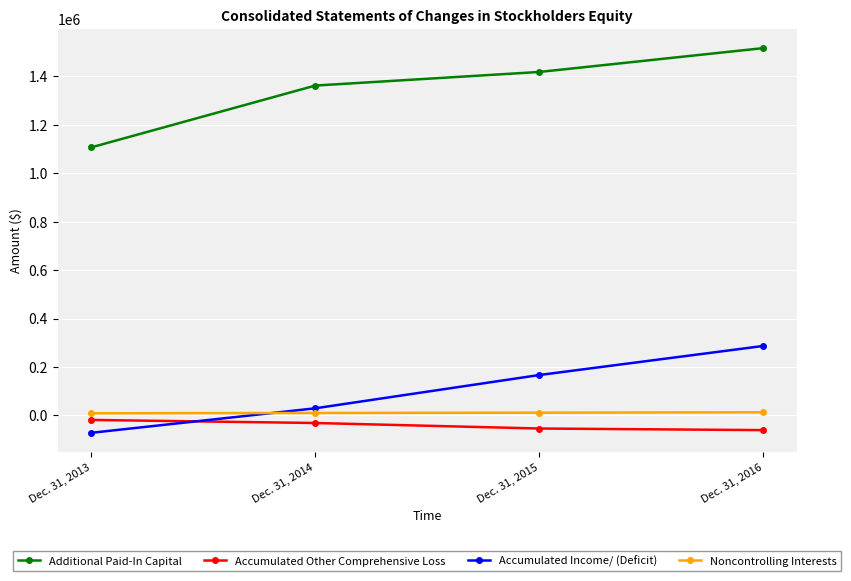

Between Dec. 31, 2014 and Dec. 31, 2016, which series saw the biggest shift?

Accumulated Income/ (Deficit)